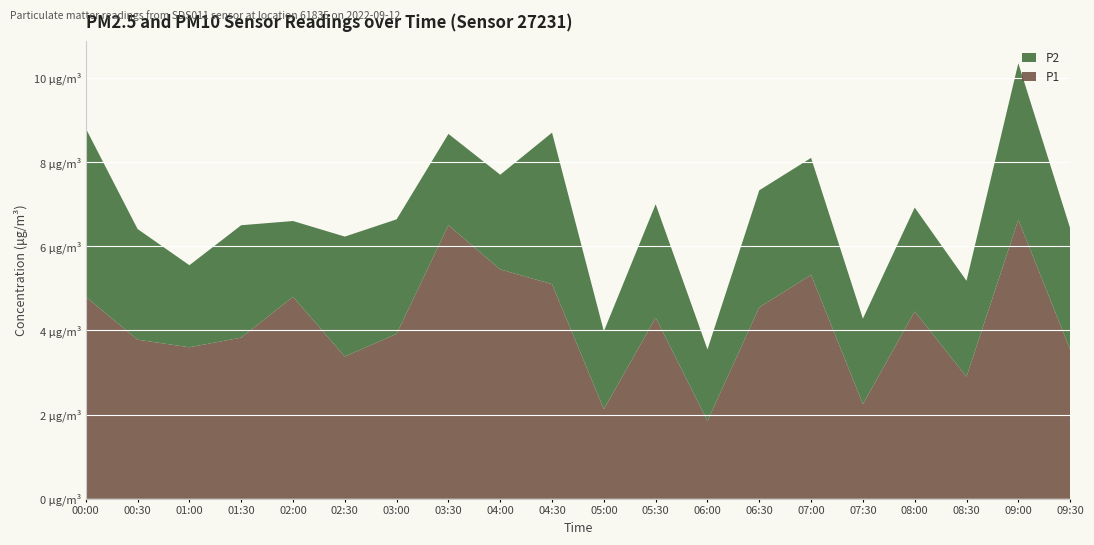

Reading left to right, list all the values displayed in this chart.

P1: 00:00=4.8	00:30=3.8	01:00=3.6	01:30=3.8	02:00=4.8	02:30=3.4	03:00=3.9	03:30=6.5	04:00=5.5	04:30=5.1	05:00=2.1	05:30=4.3	06:00=1.9	06:30=4.5	07:00=5.3	07:30=2.2	08:00=4.5	08:30=2.9	09:00=6.6	09:30=3.5
P2: 00:00=4.0	00:30=2.6	01:00=1.9	01:30=2.7	02:00=1.8	02:30=2.9	03:00=2.7	03:30=2.2	04:00=2.2	04:30=3.6	05:00=1.9	05:30=2.7	06:00=1.7	06:30=2.8	07:00=2.8	07:30=2.0	08:00=2.5	08:30=2.3	09:00=3.7	09:30=2.9